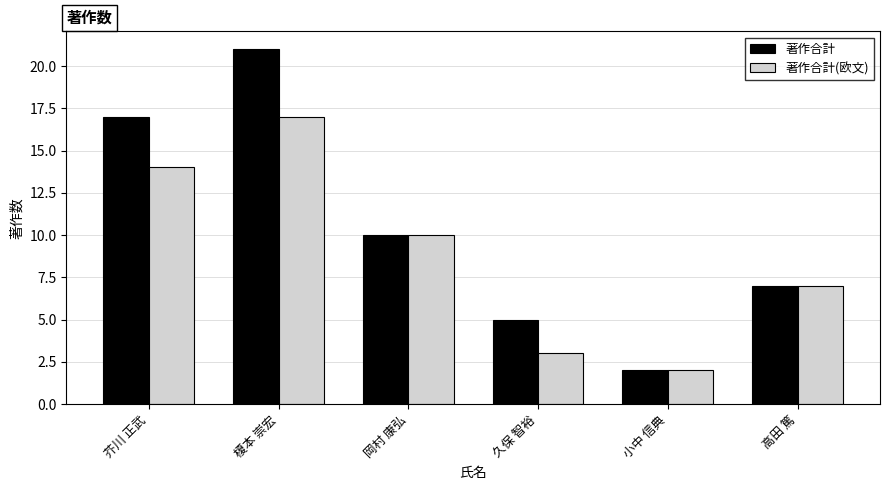

The 著作合計(欧文) series shows 3 at 高田 篤. True or false?

False